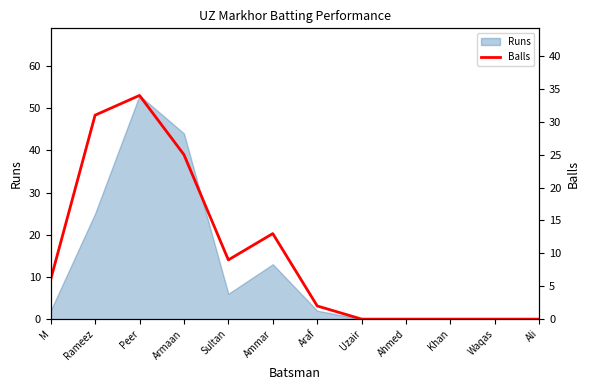

The Runs series shows 25 at Rameez. True or false?

True